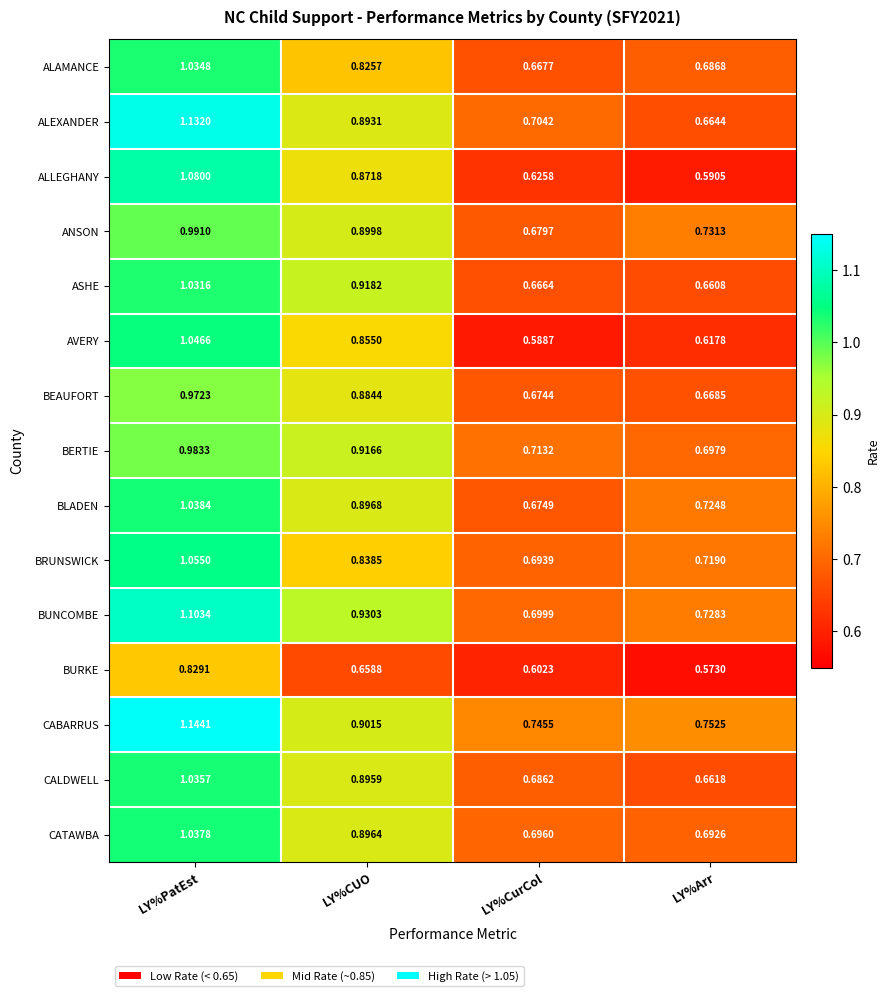

Count the number of data series in this chart.

15